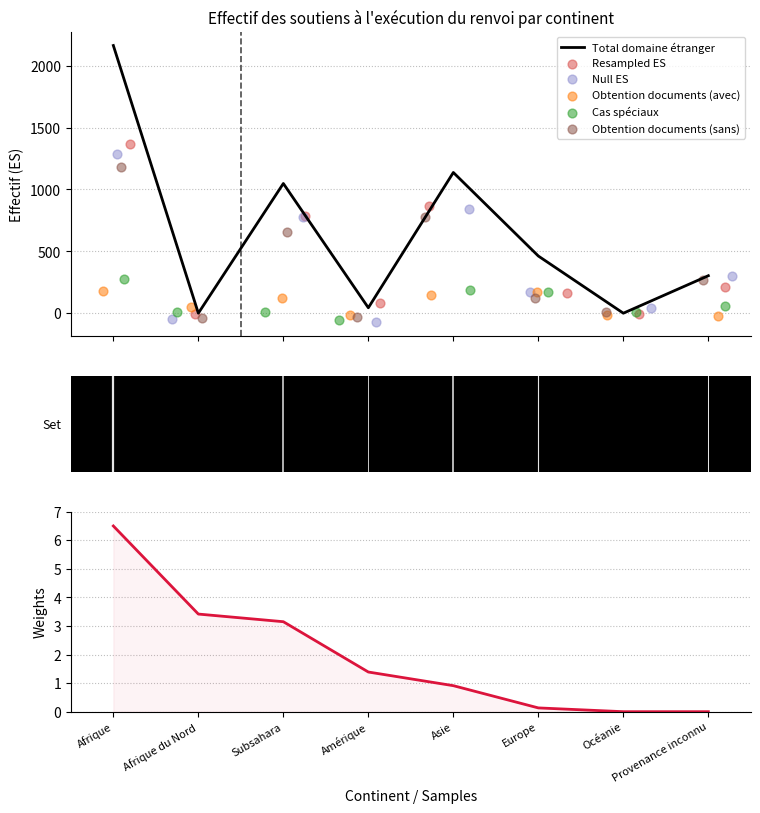

At how many categories does at least one series exceed 1765?

1